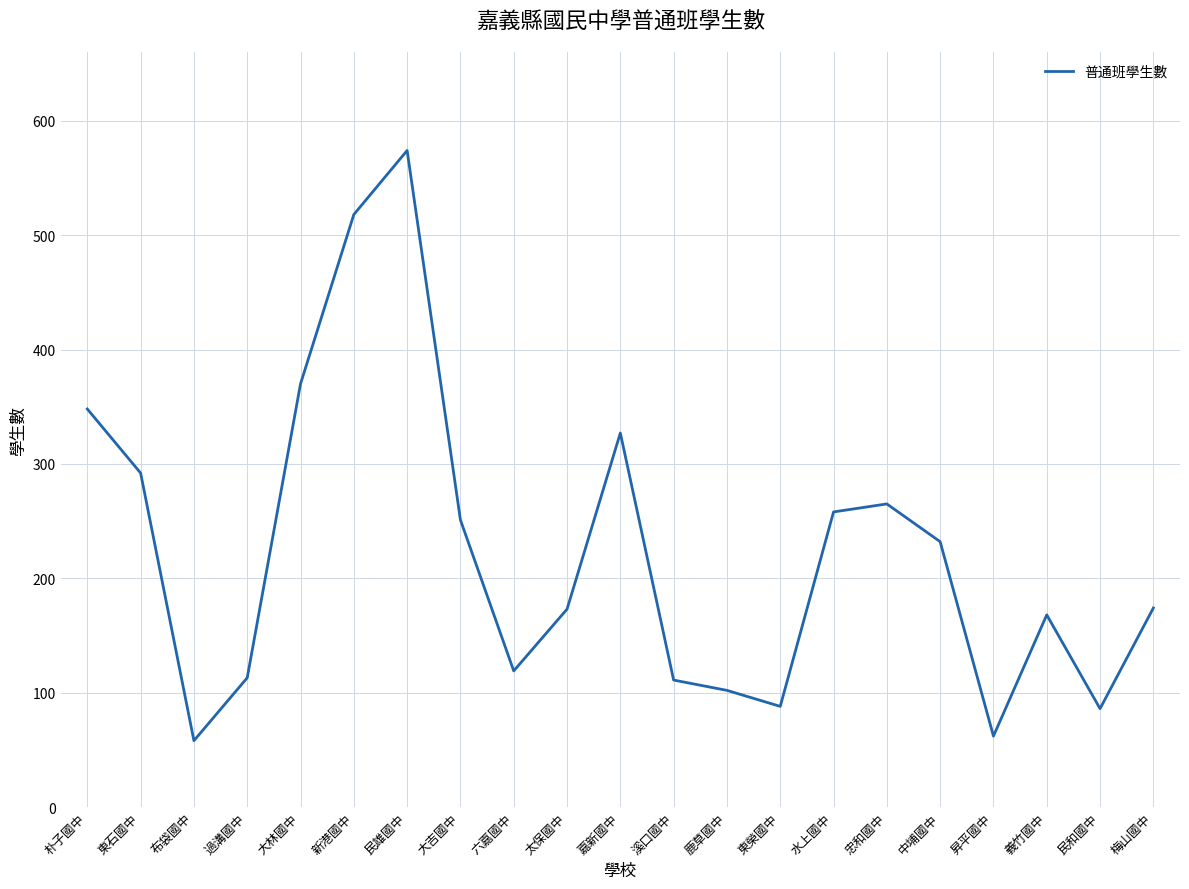

The chart shows a value of 146 at 東石國中. True or false?

False